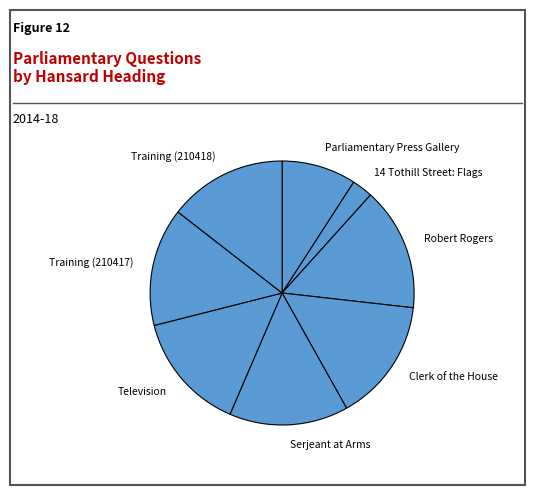

The Training (210418) slice represents 14% of the pie. True or false?

True